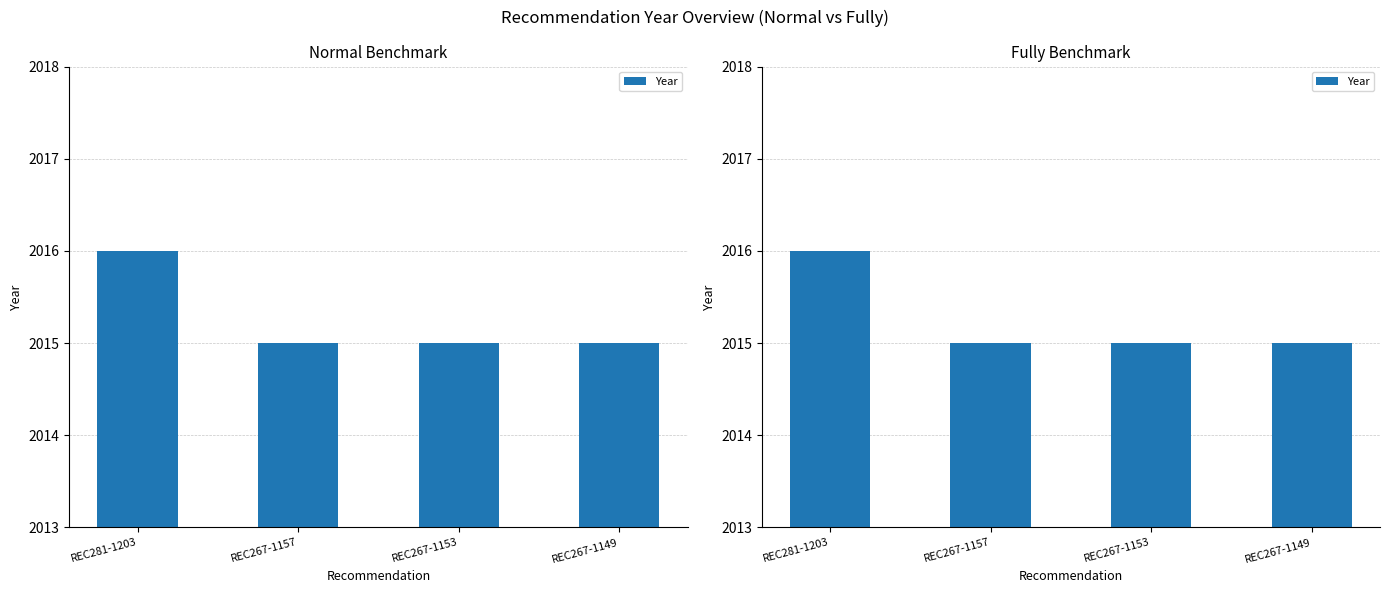

What is the change in value from REC281-1203 to REC267-1153?

-1